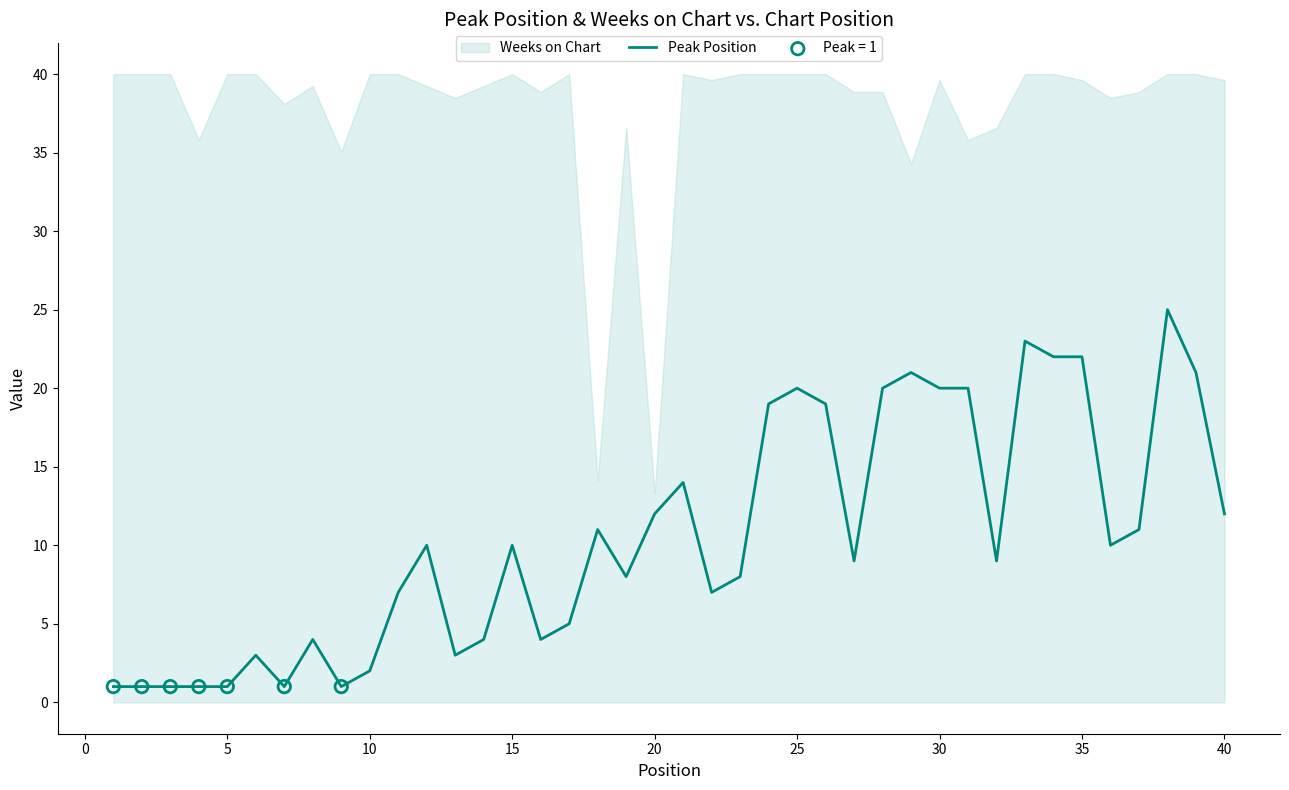

True or false: Peak Position has a value of 22 at 35.

True